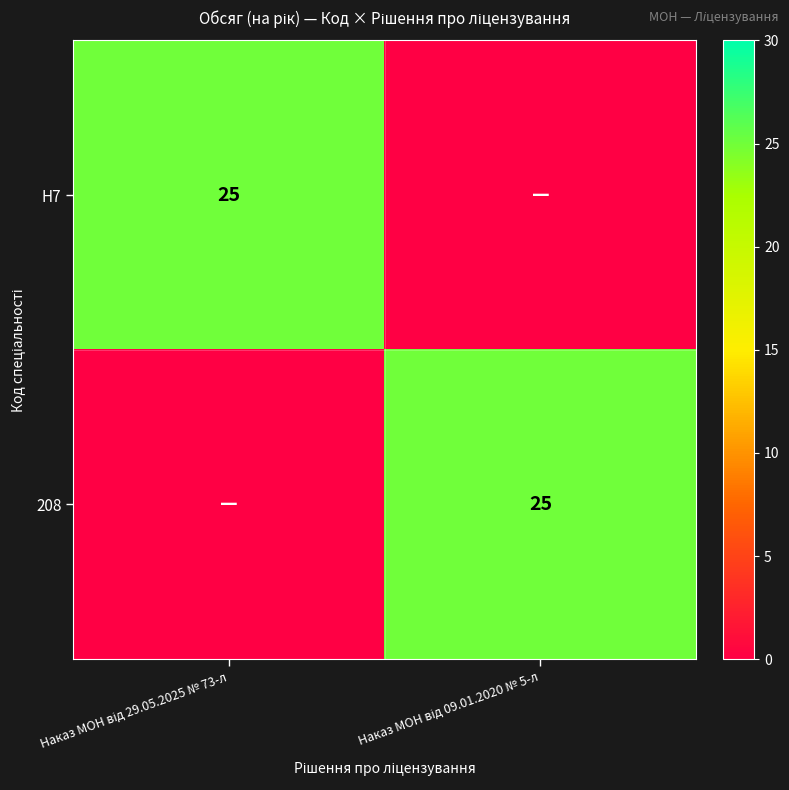

What is the difference between the 208 values at Наказ МОН від 09.01.2020 № 5-л and Наказ МОН від 29.05.2025 № 73-л?

25